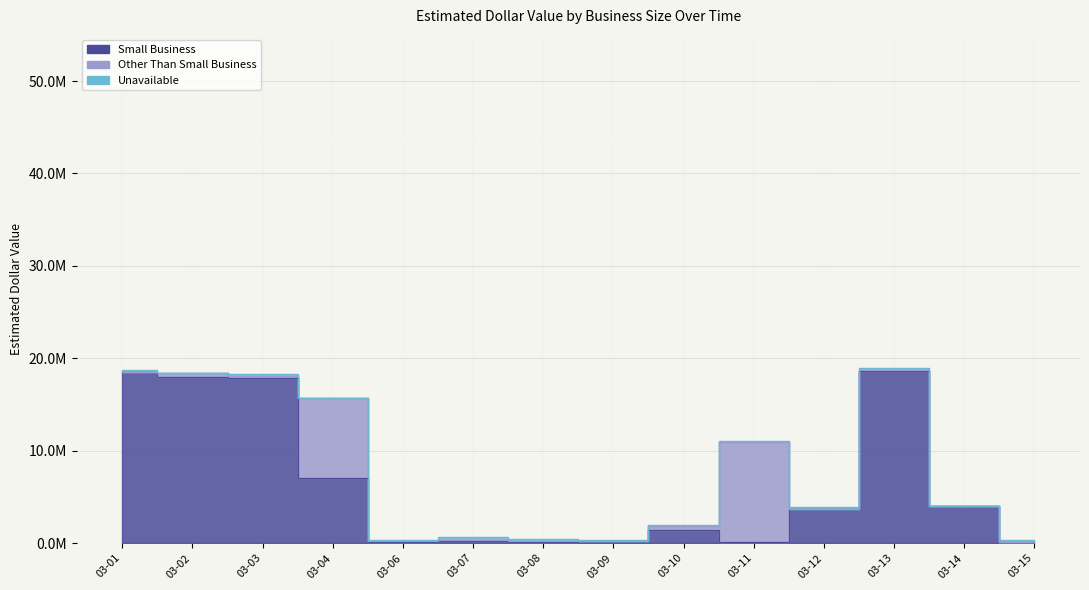

Where does the Unavailable series first go above 158803?

2023-03-01